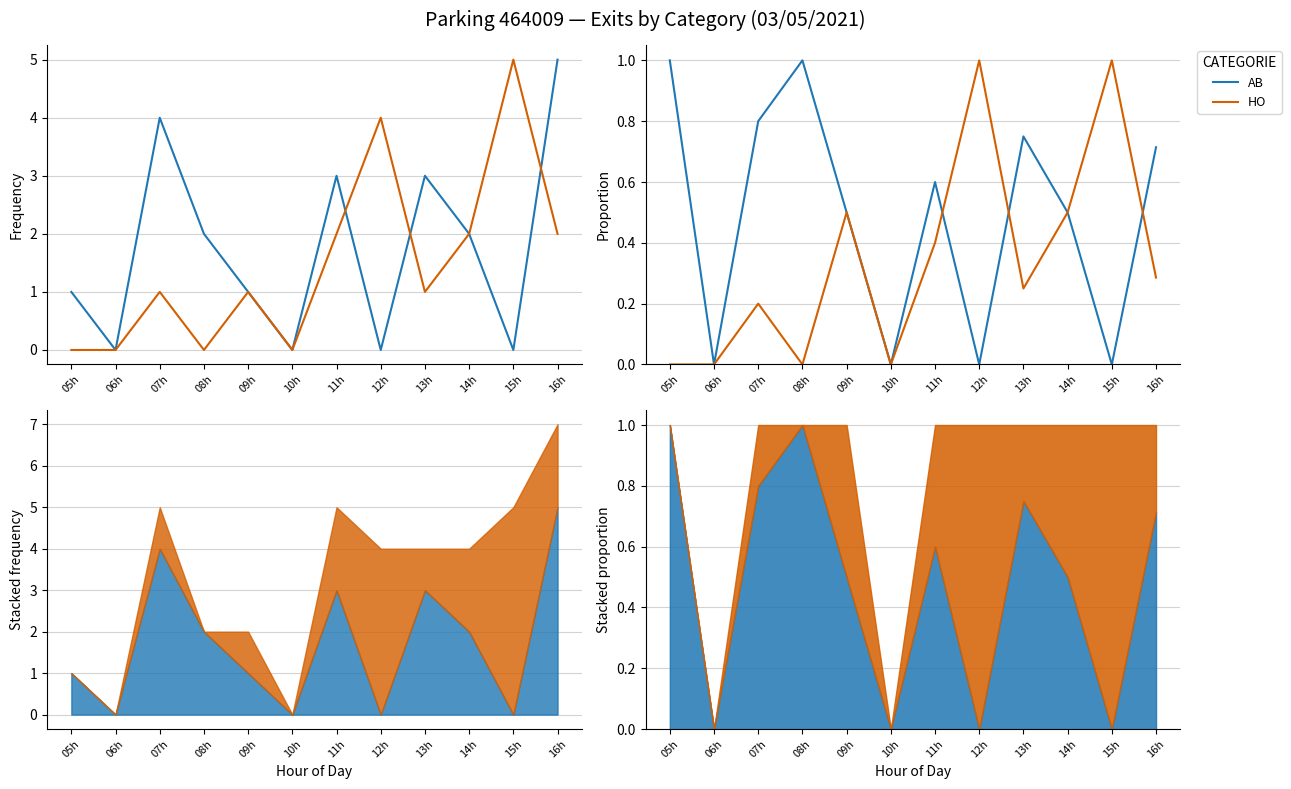

What is the label of the 5th point from the right?

12h